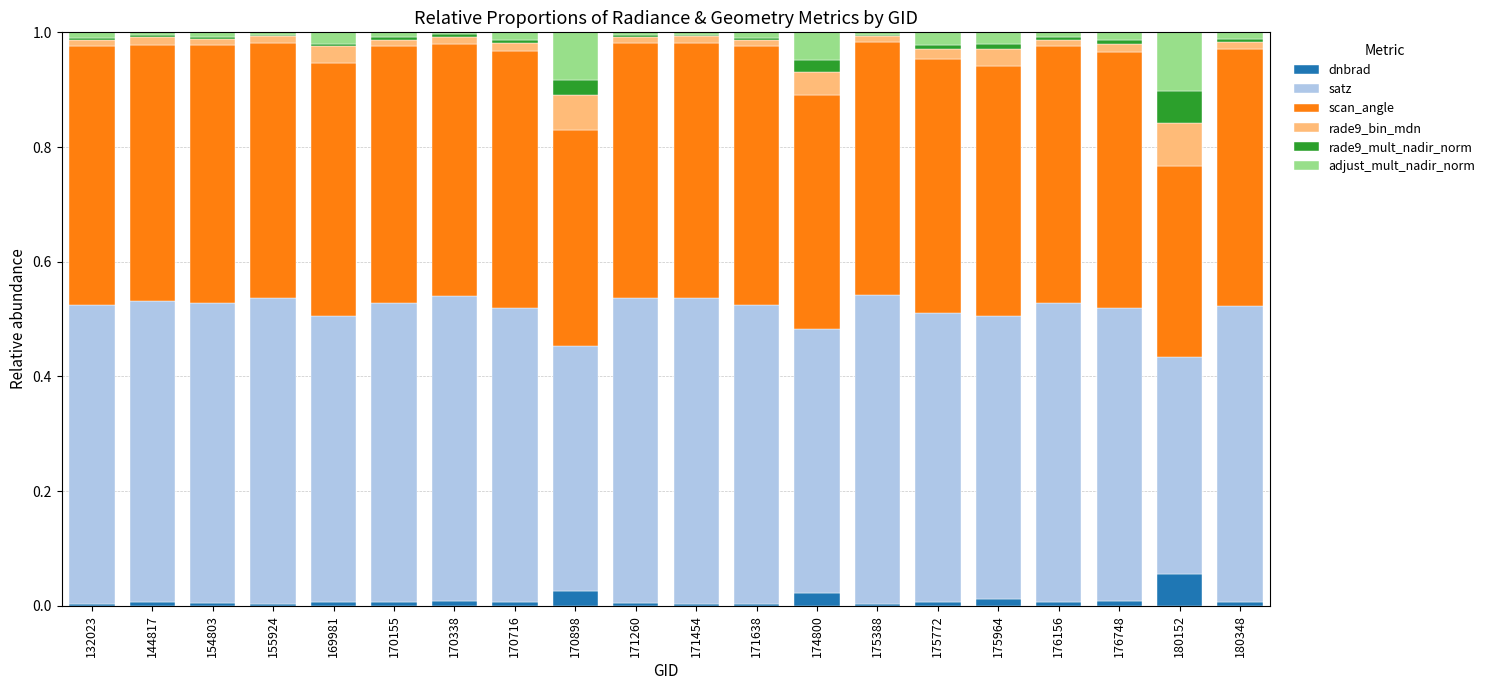

The value of dnbrad at 171260 is 0.0. True or false?

True